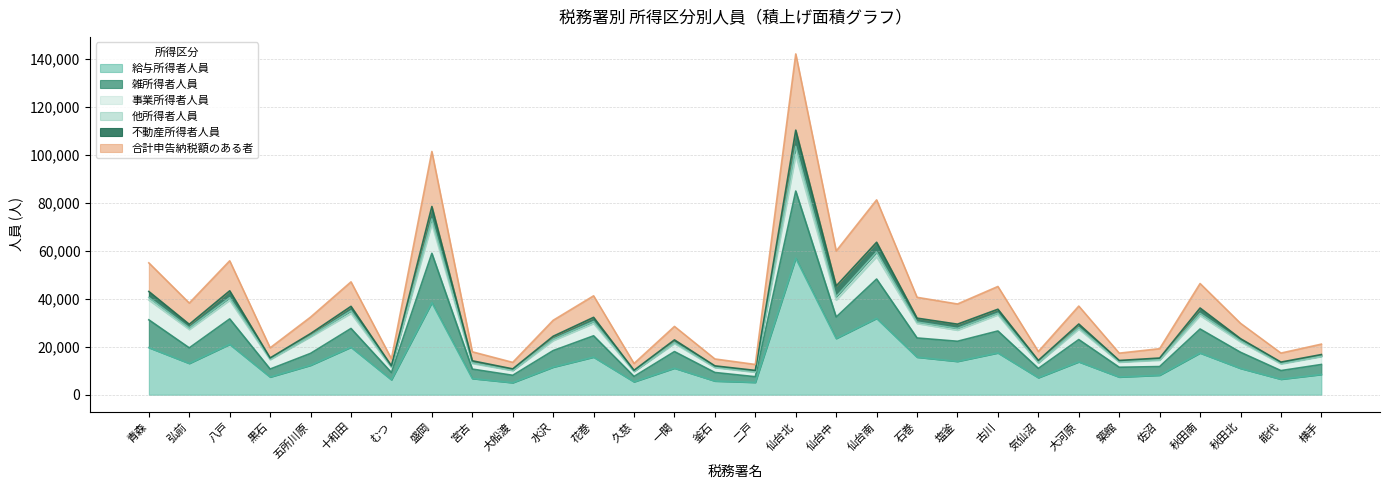

At which category is the sum across all series the highest?

仙台北